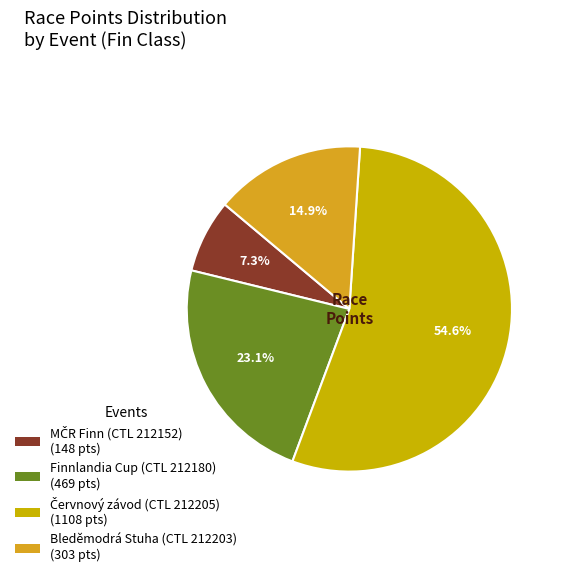

Between Finnlandia Cup (CTL 212180) and Bleděmodrá Stuha (CTL 212203), which is larger?

Finnlandia Cup (CTL 212180)